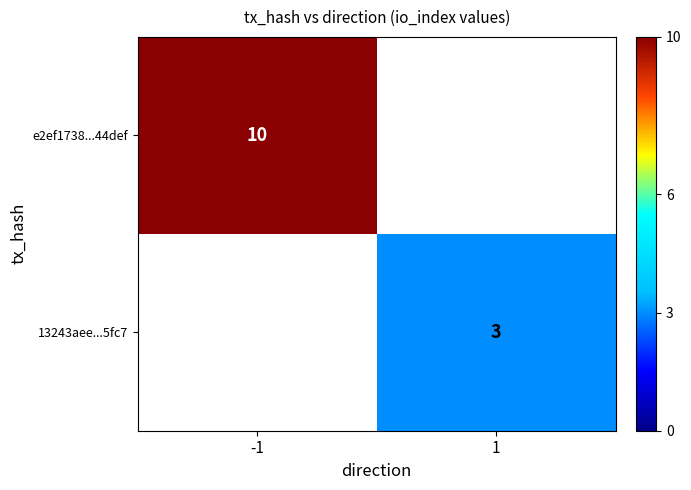

Is it true that e2ef1738...44def equals 10 at -1?

True